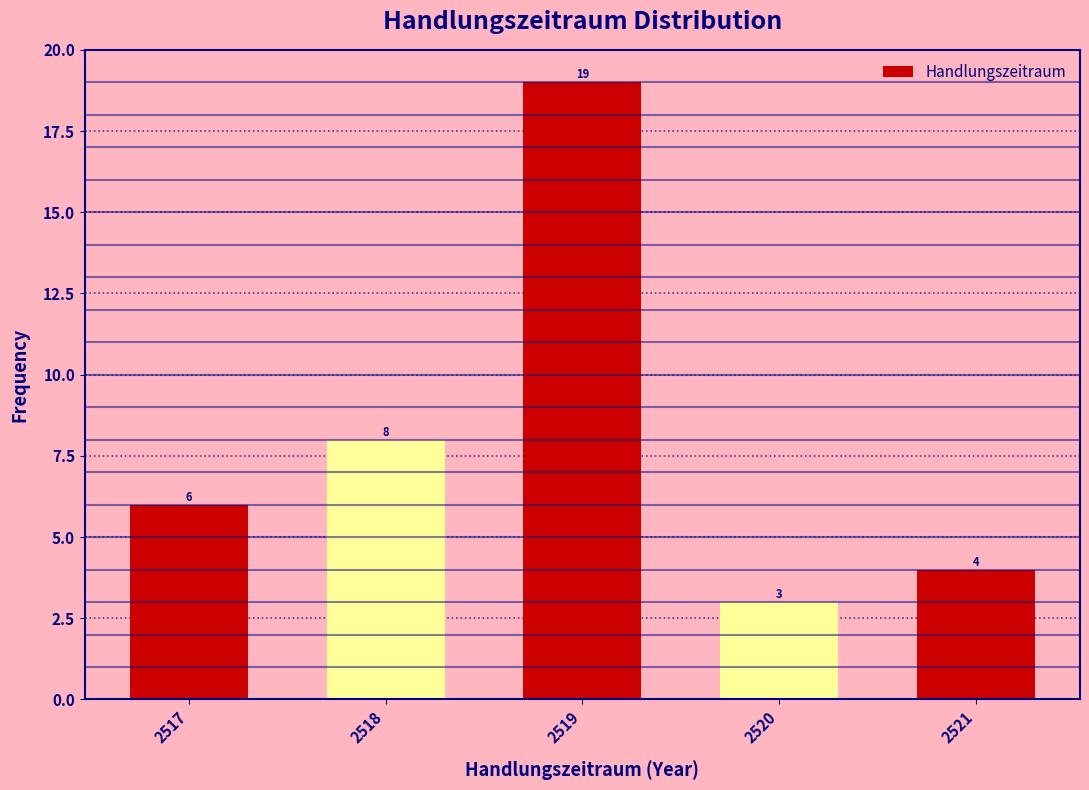

Reading left to right, list all the values displayed in this chart.

2517=6	2518=8	2519=19	2520=3	2521=4